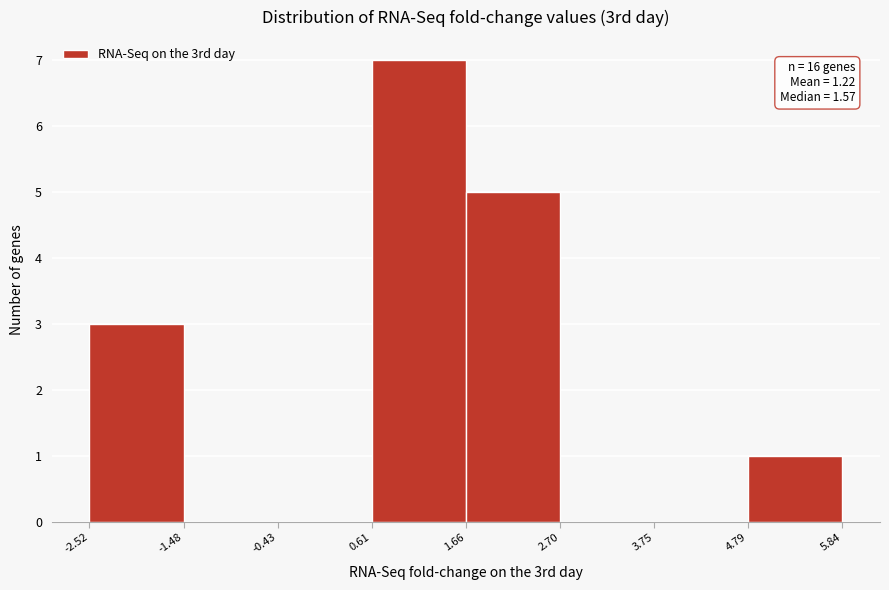

Which range on the x-axis has the tallest bar?

0.61 to 1.66